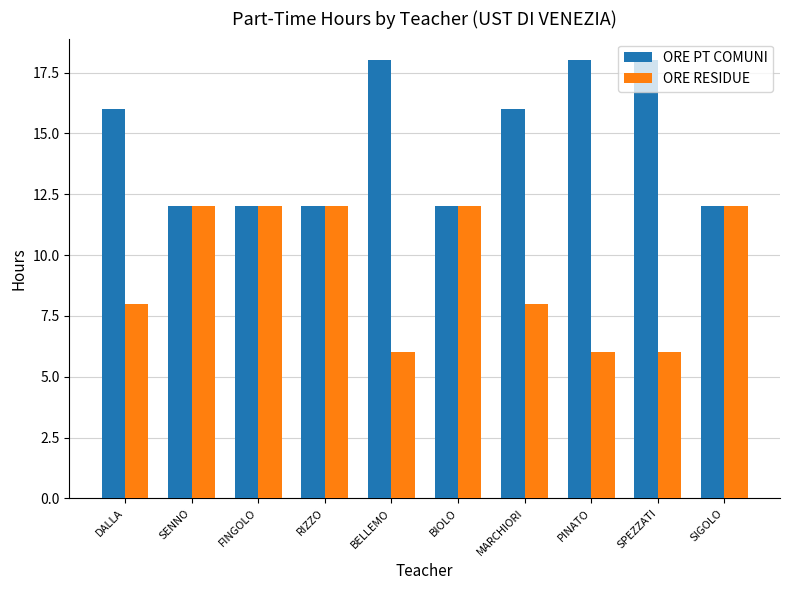

What is the difference between the maximum and minimum values in the ORE RESIDUE series?

6